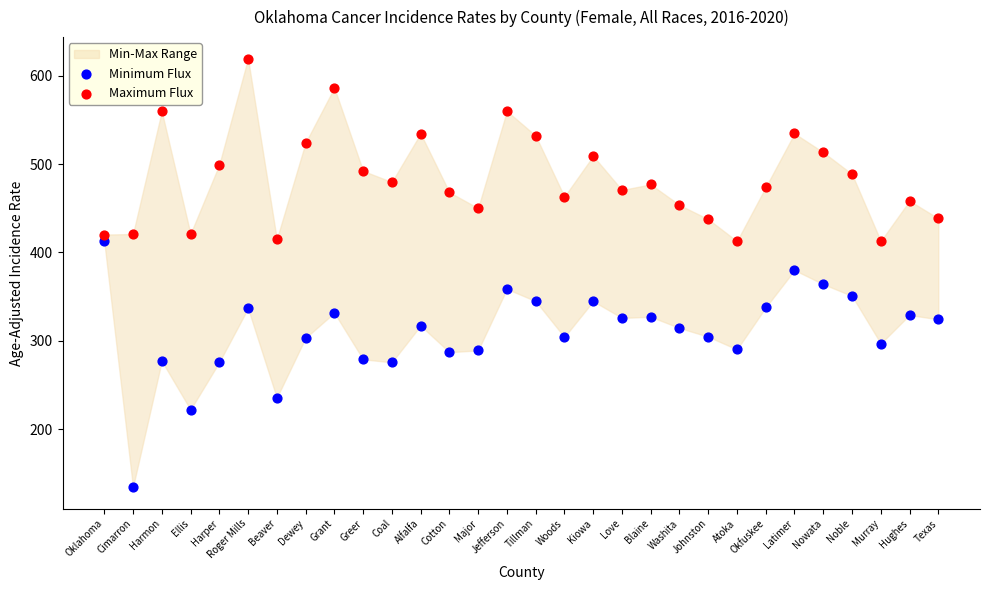

Which series reaches the minimum Y coordinate?

Minimum Flux